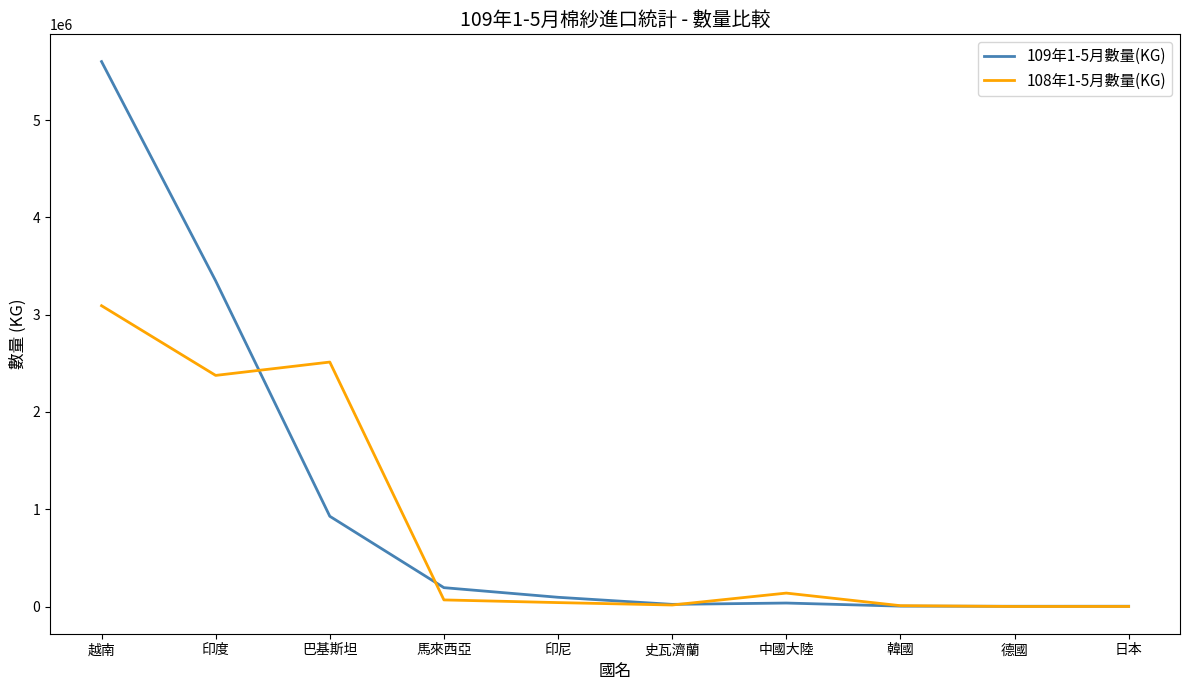

At which category is the sum across all series the highest?

越南